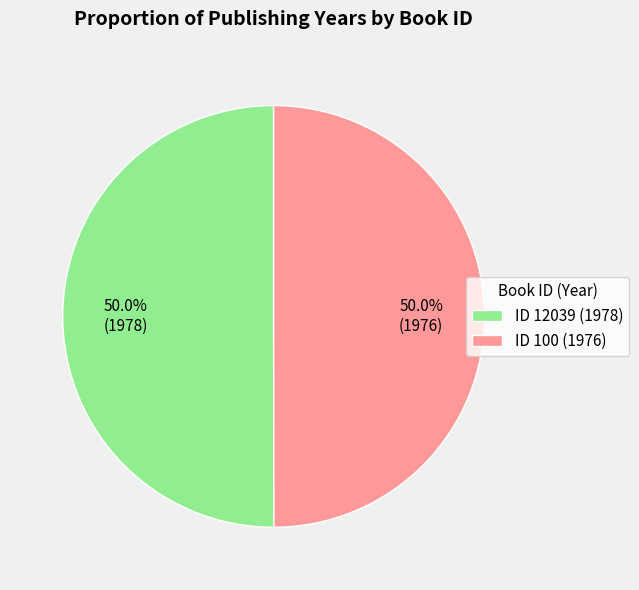

How many slices are in this pie chart?

2